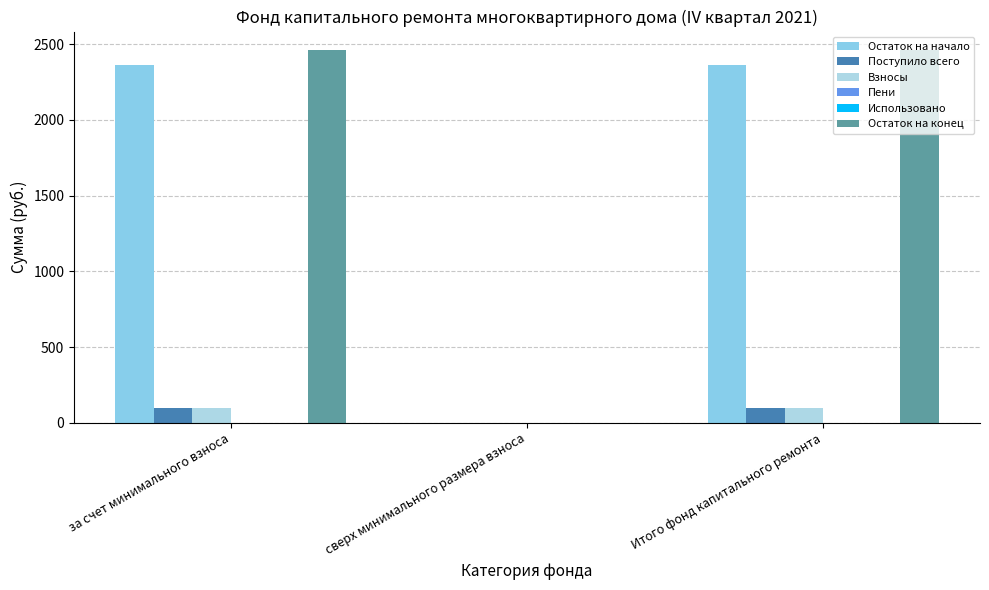

Which category has the highest value across all series?

за счет минимального взноса